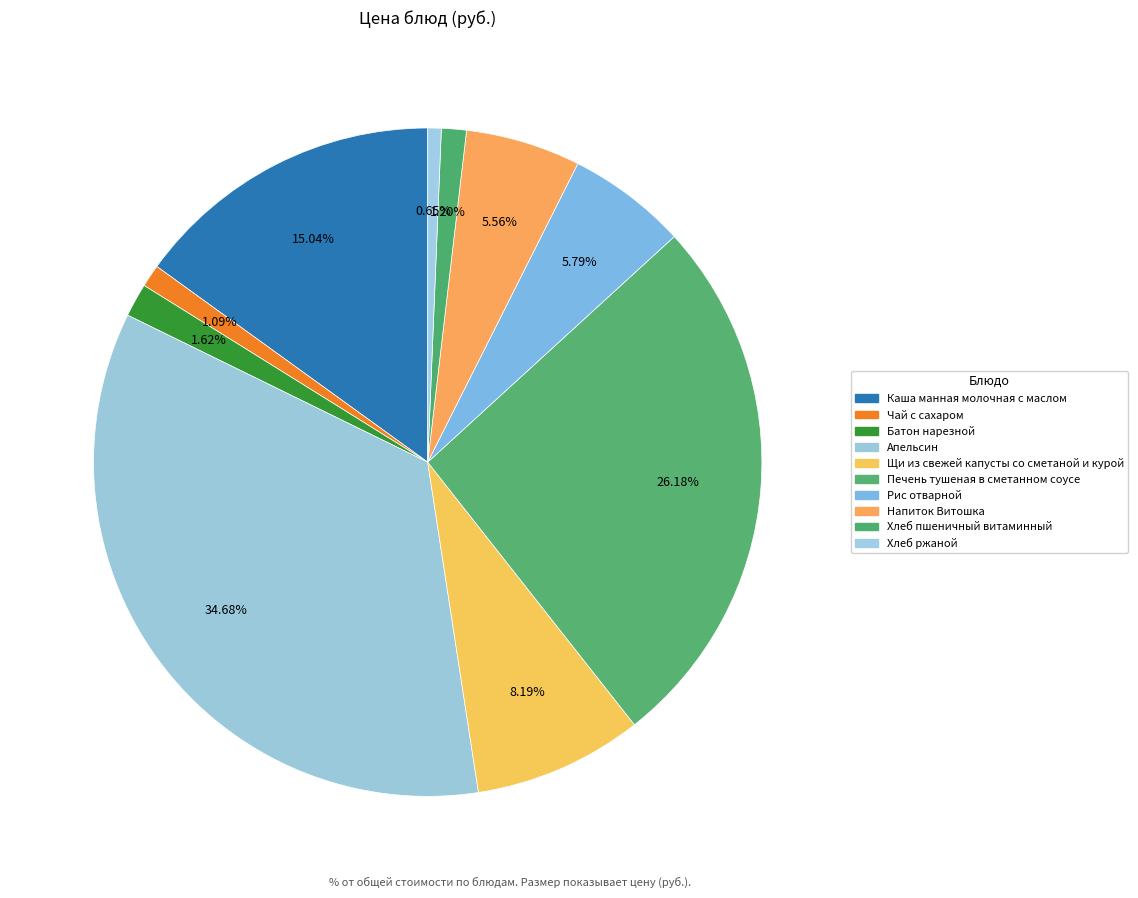

What is the ratio of the value at Напиток Витошка to the value at Хлеб ржаной?

8.5